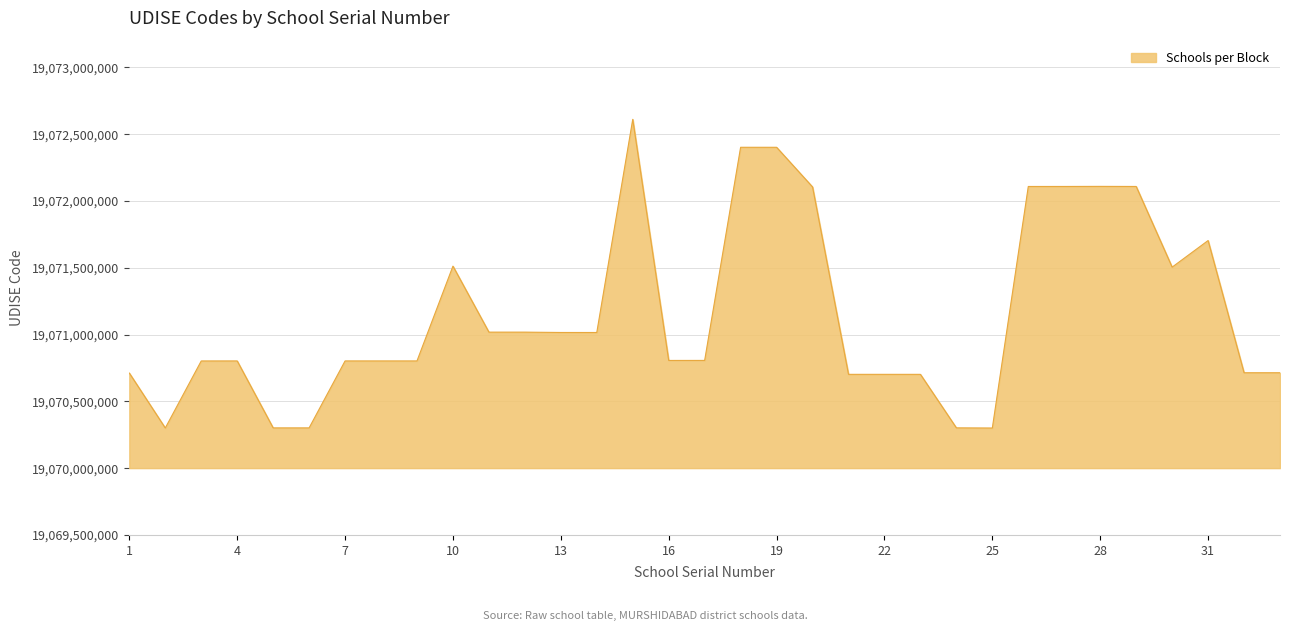

What is the average value?

19071154918